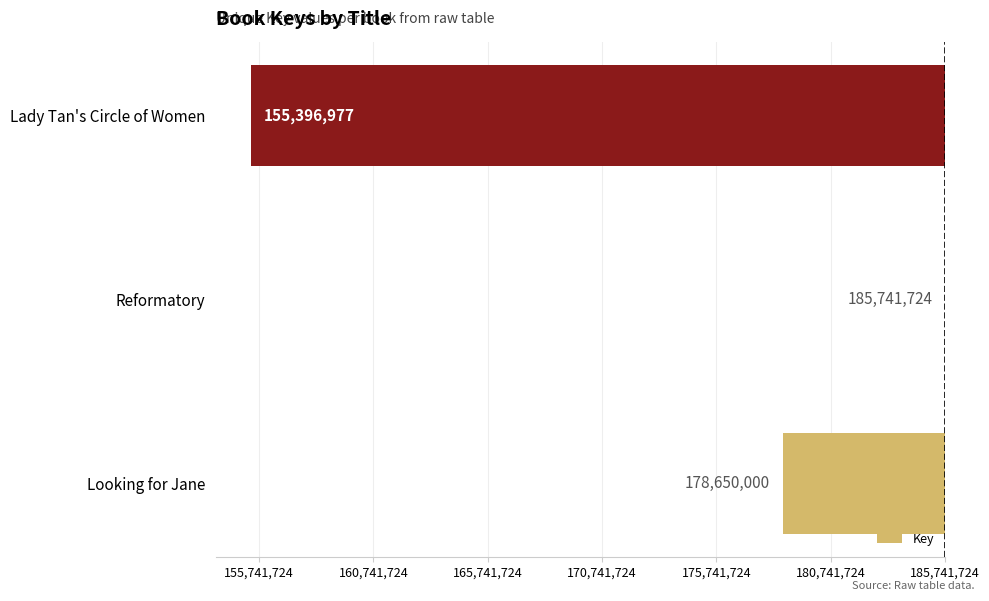

Are the bars horizontal?

Yes